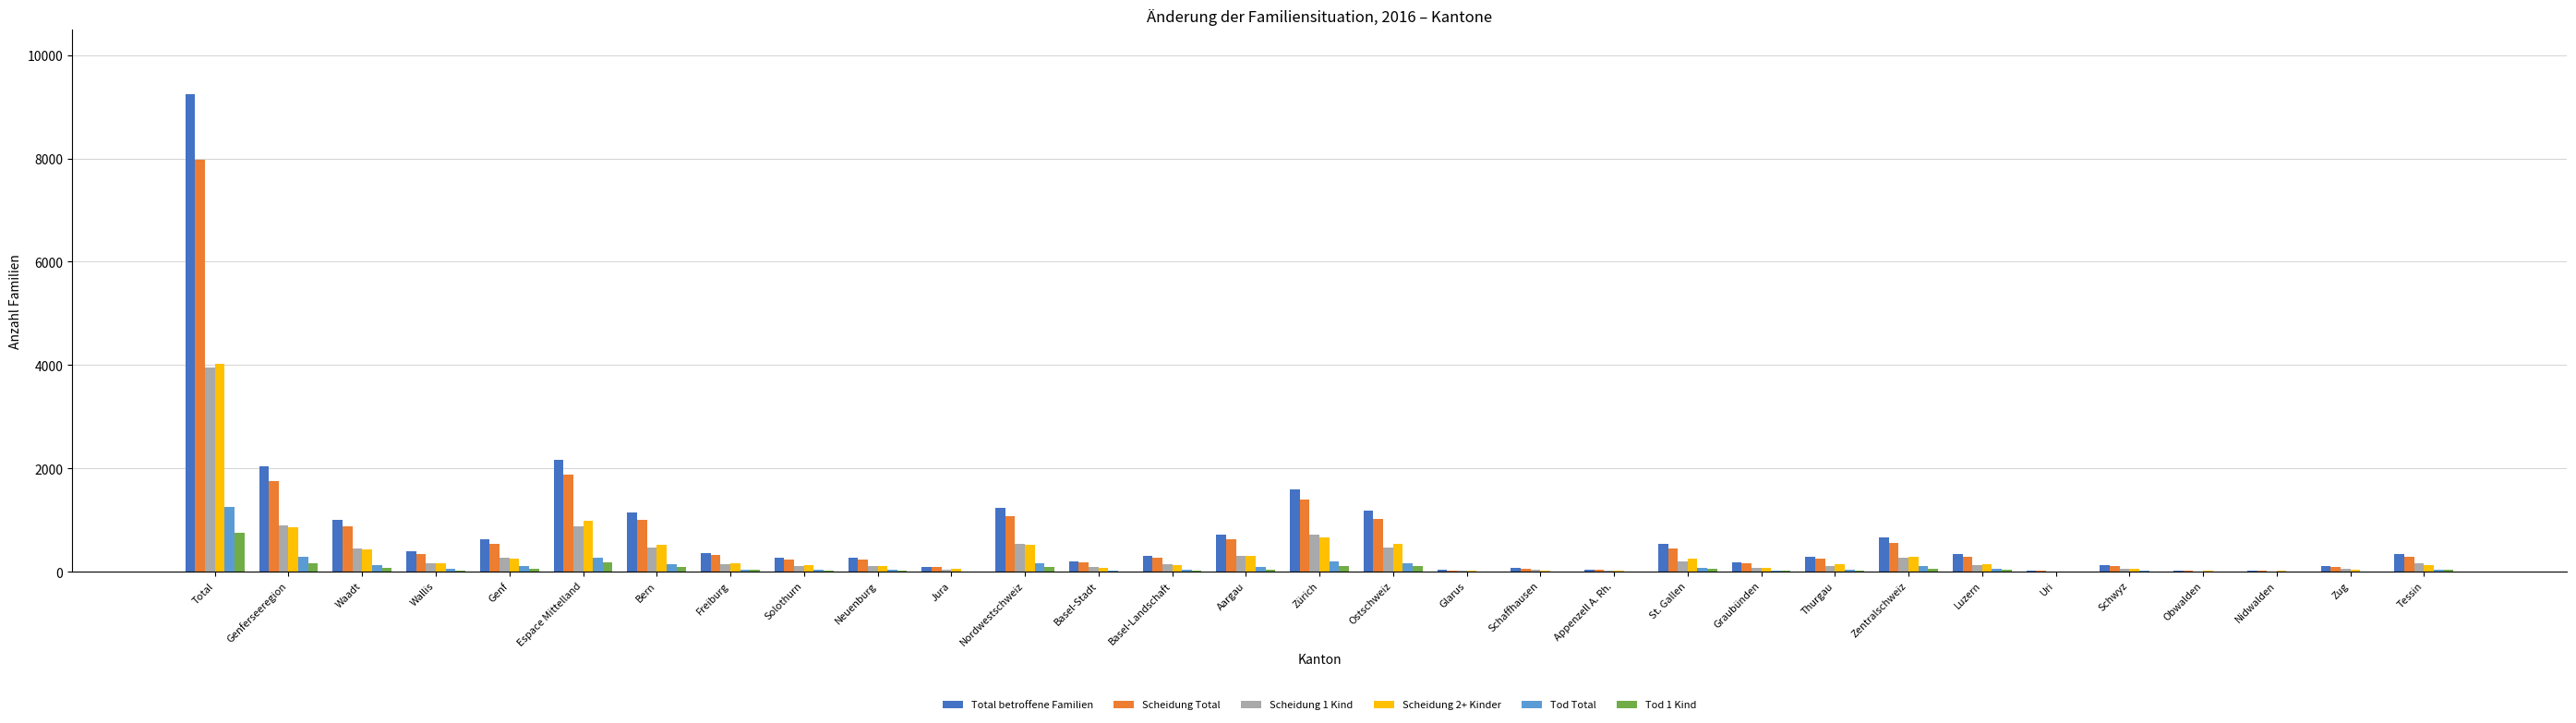

Where is Total betroffene Familien nearest to the value 4631?

Espace Mittelland